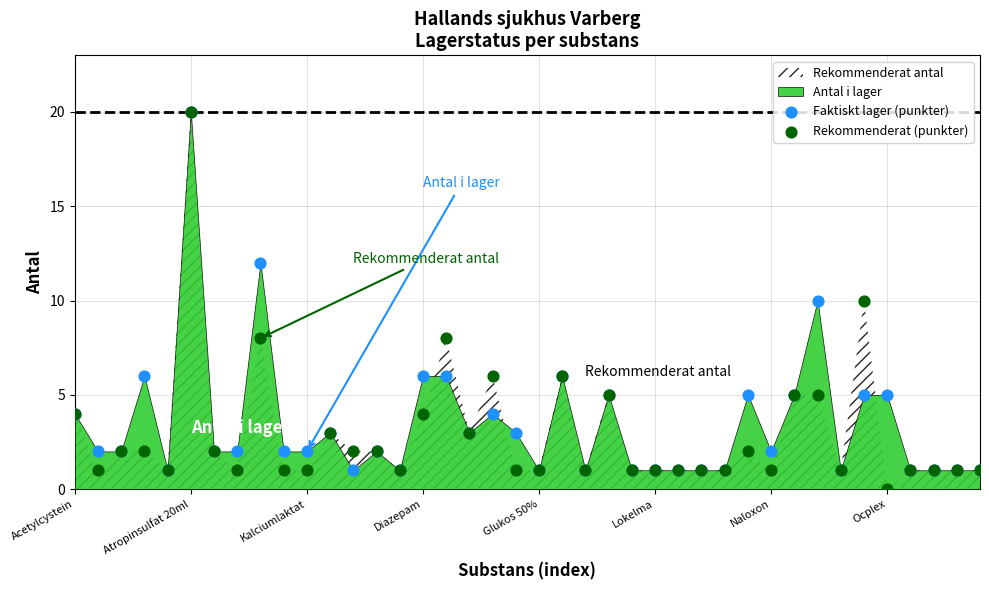

Which series has the widest spread of Y values?

Rekommenderat (punkter)